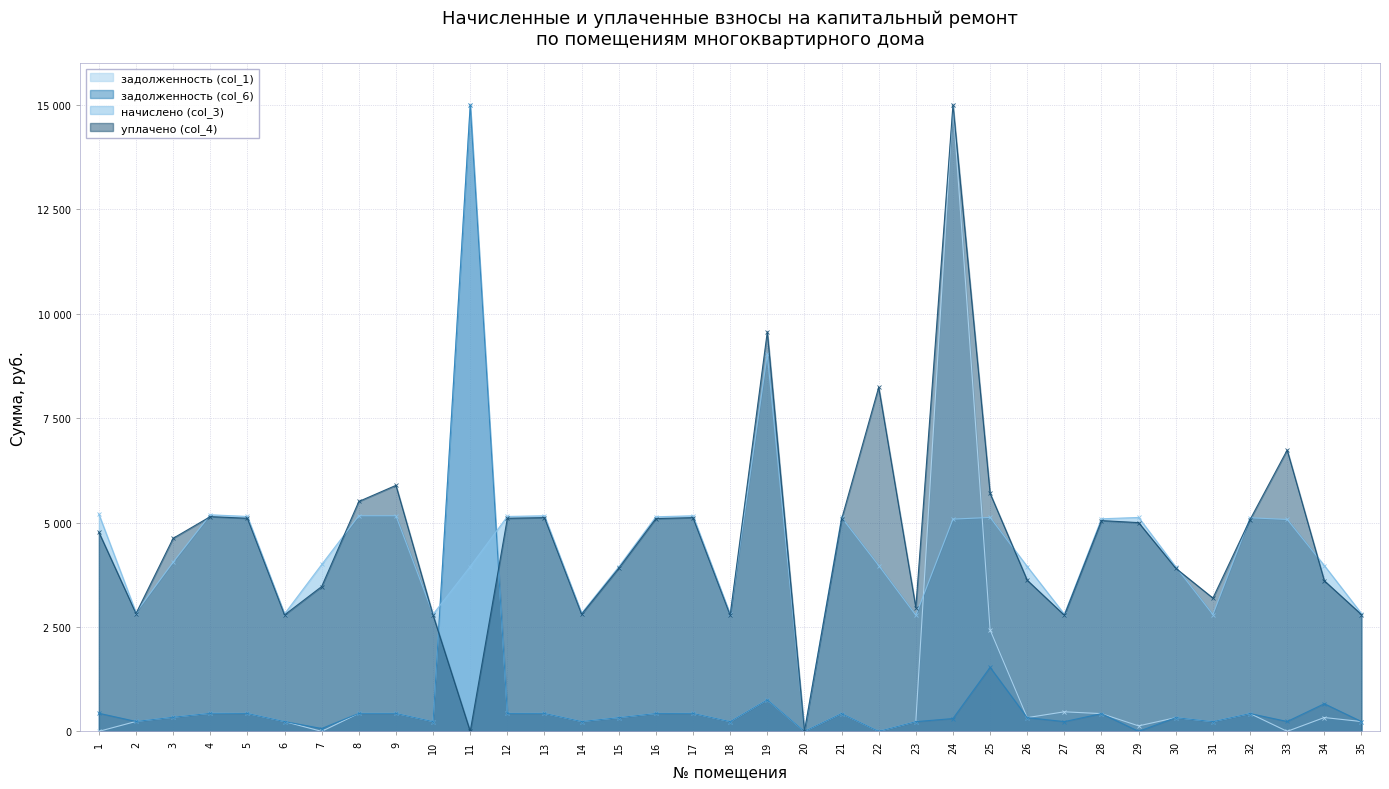

After their last crossing, which series has the higher values: начислено (col_3) or задолженность (col_6)?

начислено (col_3)